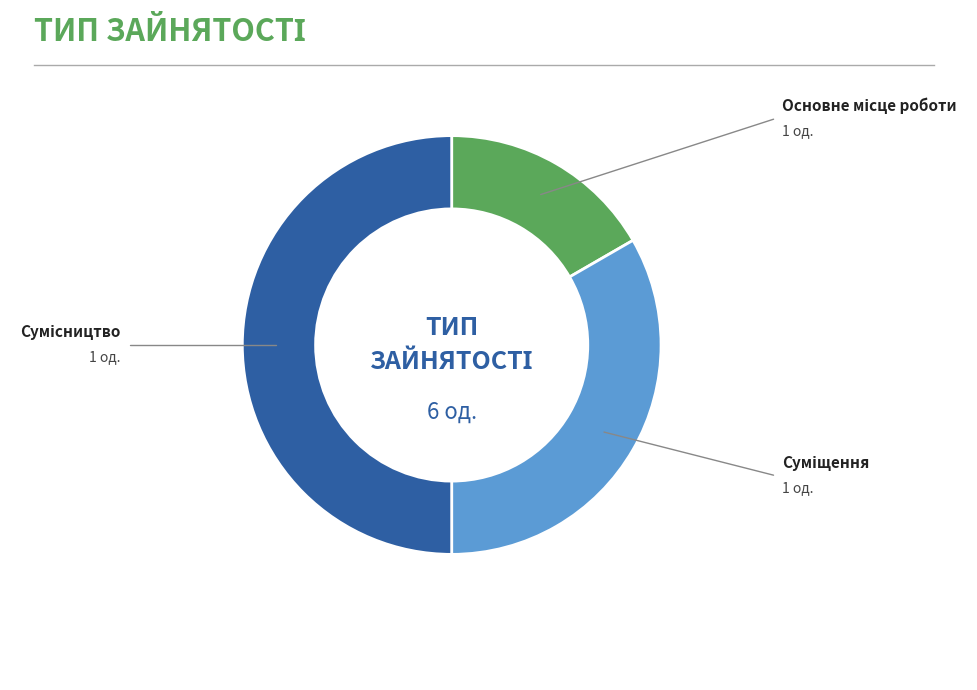

Is it true that Суміщення is 33% of the pie?

True